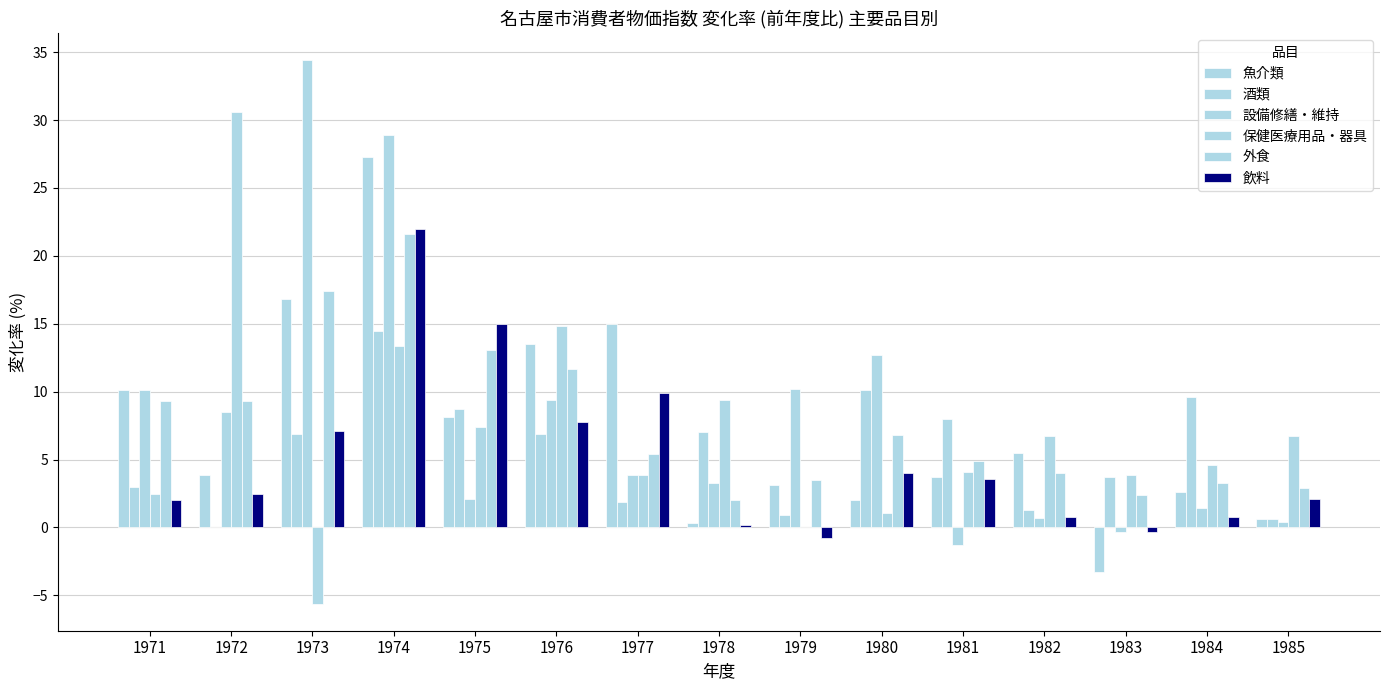

What is the difference between the 魚介類 values at 1980 and 1978?

1.7